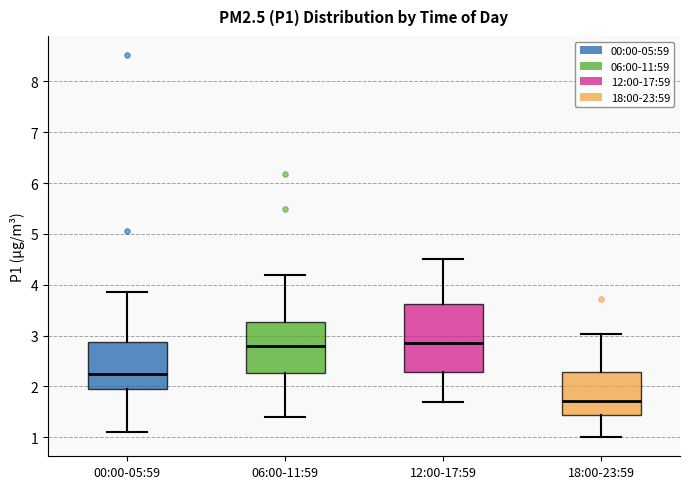

Comparing the boxes themselves (not the whiskers), which one is the tallest?

12:00-17:59